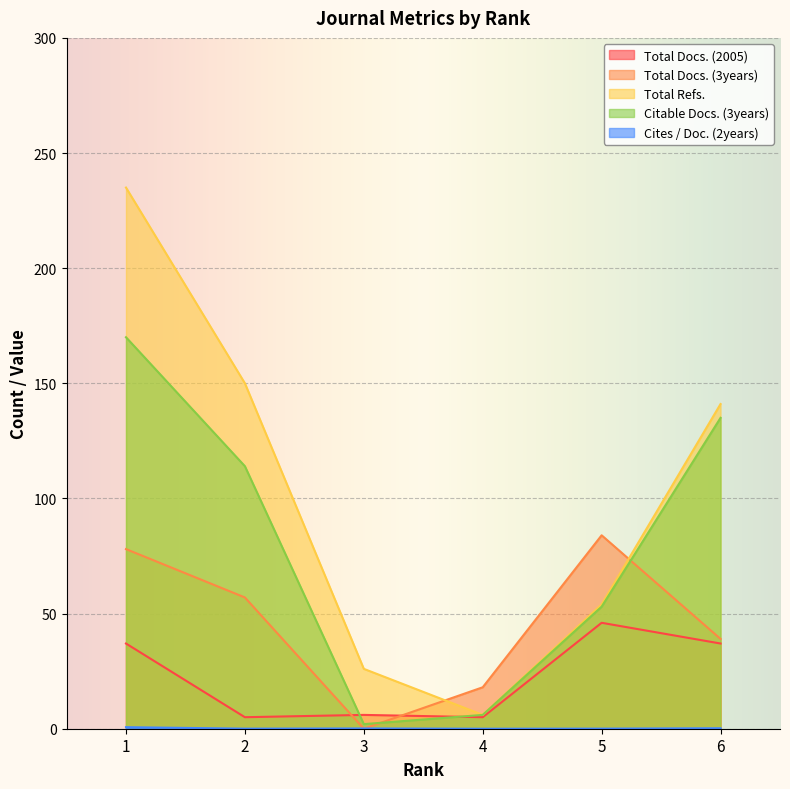

Rank the series by their maximum value, from highest to lowest.

Total Refs., Citable Docs. (3years), Total Docs. (3years), Total Docs. (2005), Cites / Doc. (2years)